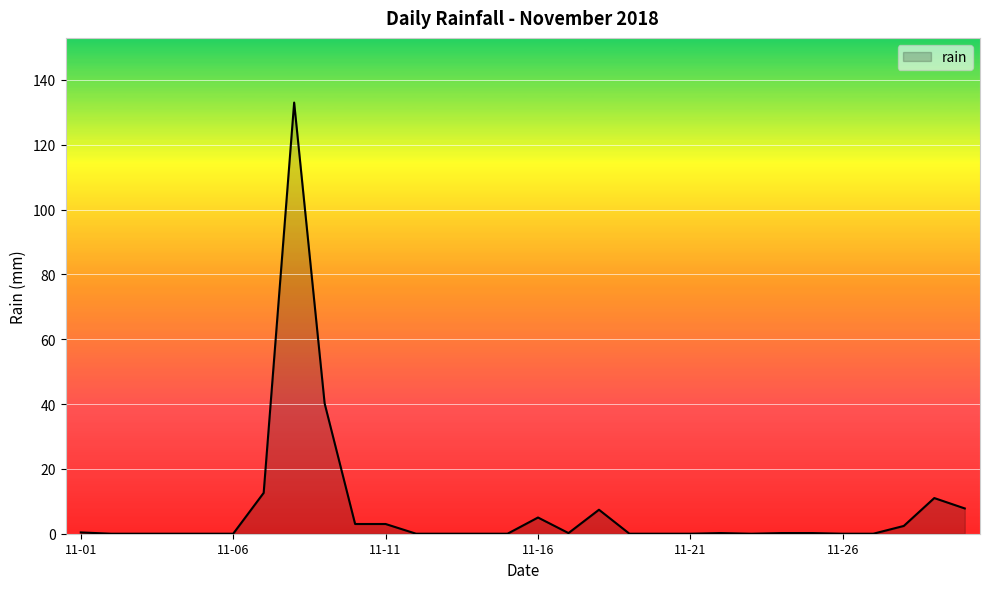

What is the maximum value shown in the chart?

133.0